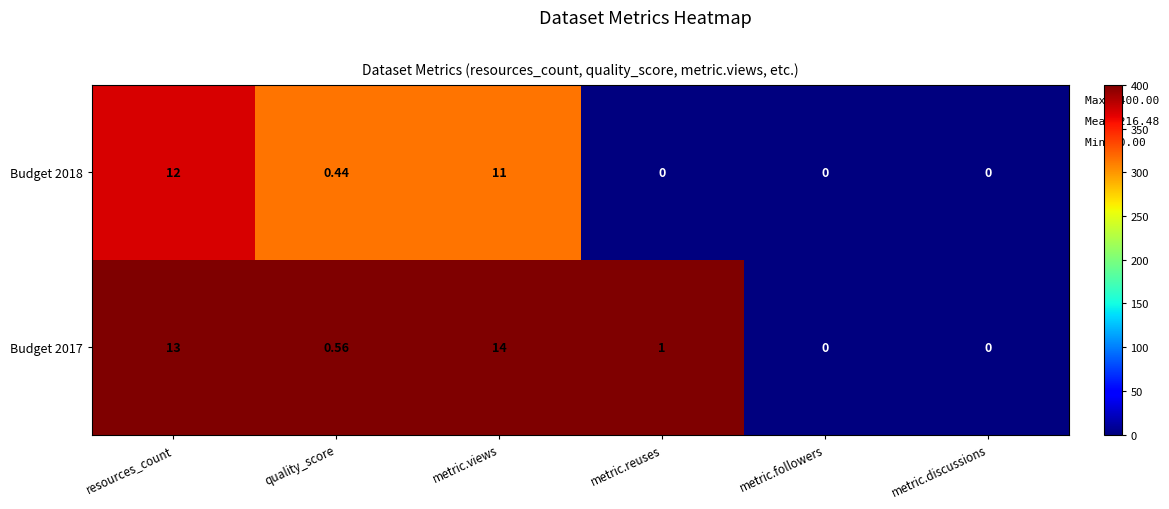

List the series in order of their peak value, highest first.

Budget 2017, Budget 2018